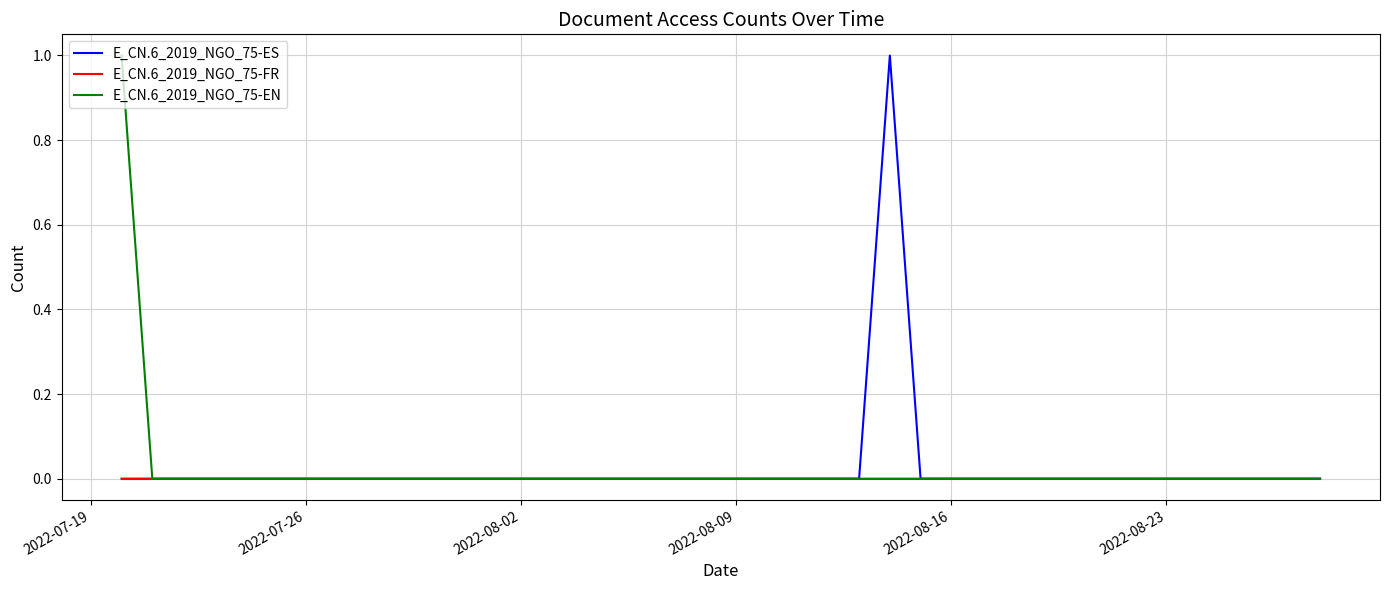

Does the chart display data point markers on the line(s)?

No